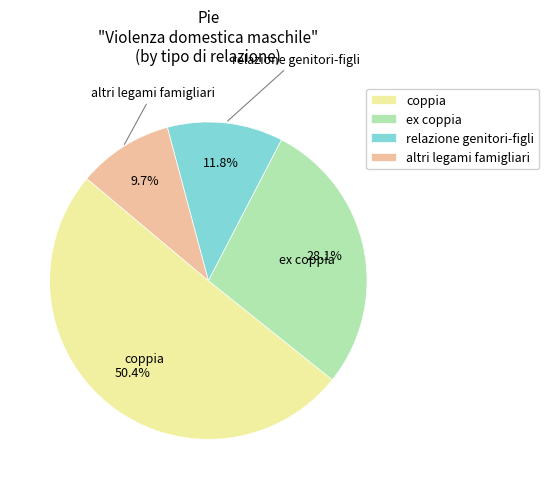

Count the number of slices in the pie.

4